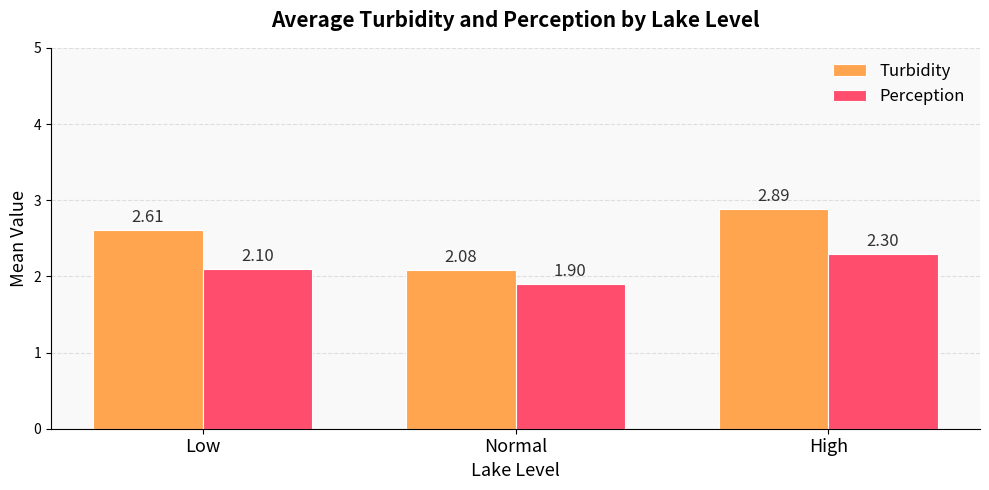

What value does the Perception series have at Low?

2.1